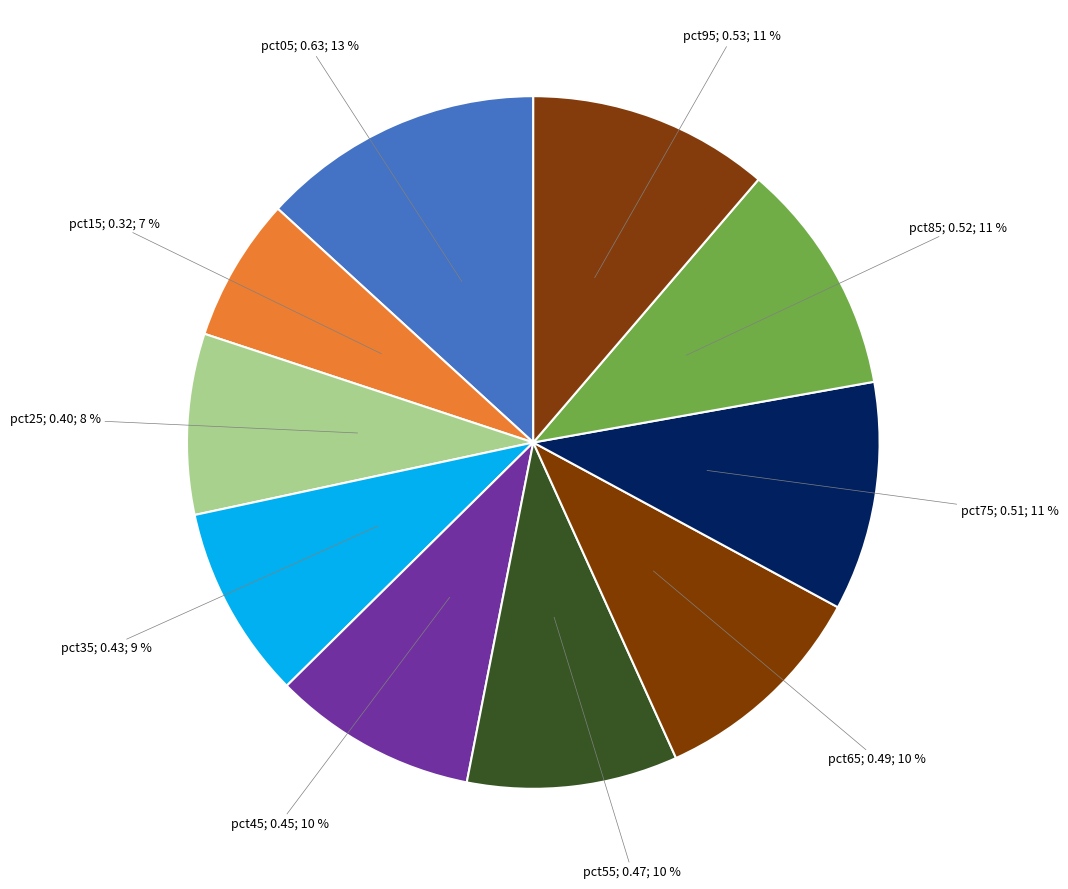

Is there a majority slice in this chart?

No